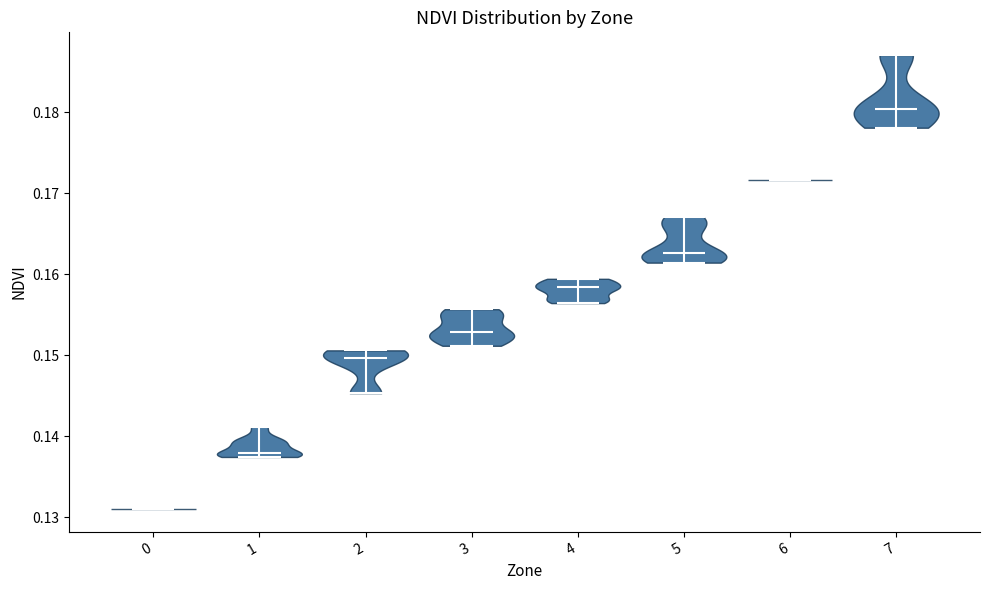

Reading left to right, read every violin against the y-axis: where its median line is, and the lowest and highest points it reaches. The values are not printed on the chart, so give them approximately, as read against the axis.

0: median line 0.131, lowest point 0.131, highest point 0.131
1: median line 0.138, lowest point 0.137, highest point 0.141
2: median line 0.150, lowest point 0.145, highest point 0.151
3: median line 0.153, lowest point 0.151, highest point 0.156
4: median line 0.158, lowest point 0.156, highest point 0.159
5: median line 0.163, lowest point 0.161, highest point 0.167
6: median line 0.172, lowest point 0.172, highest point 0.172
7: median line 0.180, lowest point 0.178, highest point 0.187